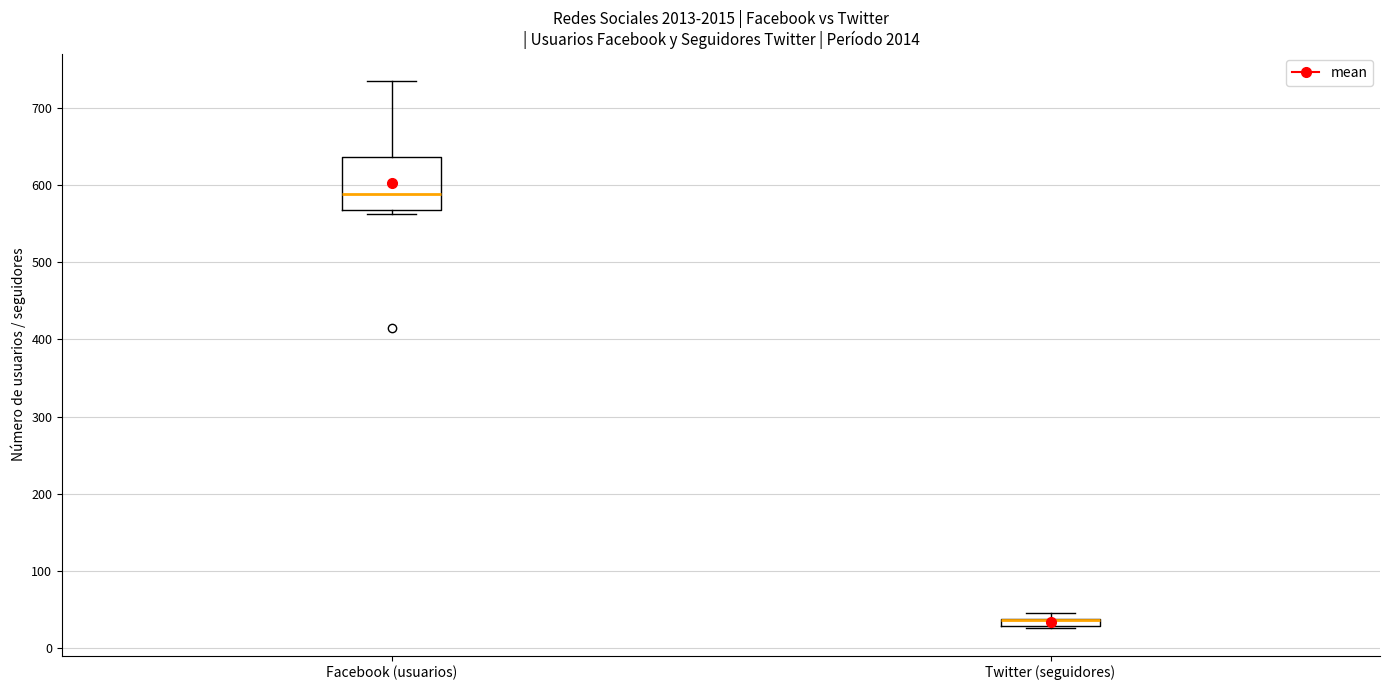

Which box is the tallest, from its lower edge to its upper edge?

Facebook (usuarios)